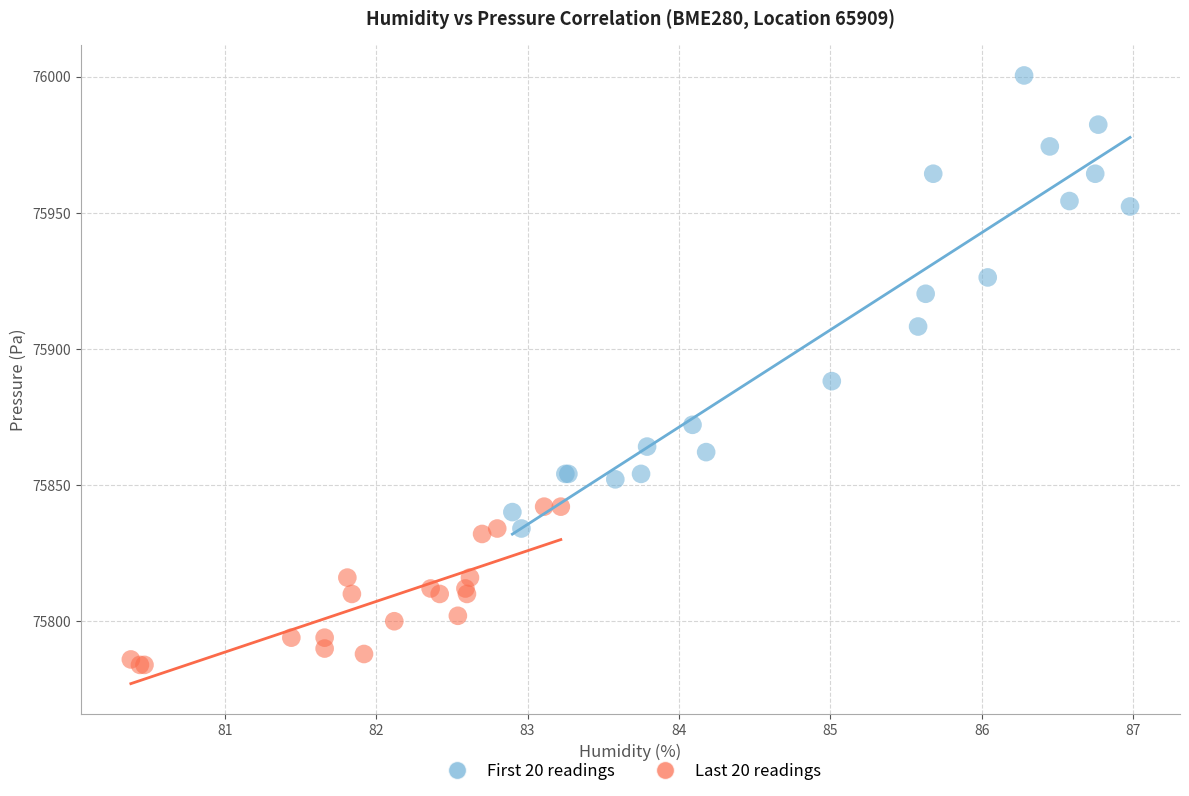

Which series contains the lowest Y value?

Last 20 readings